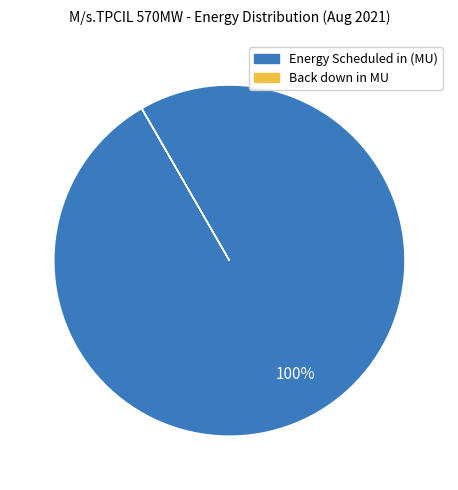

Which slice is the largest?

Energy Scheduled in (MU)